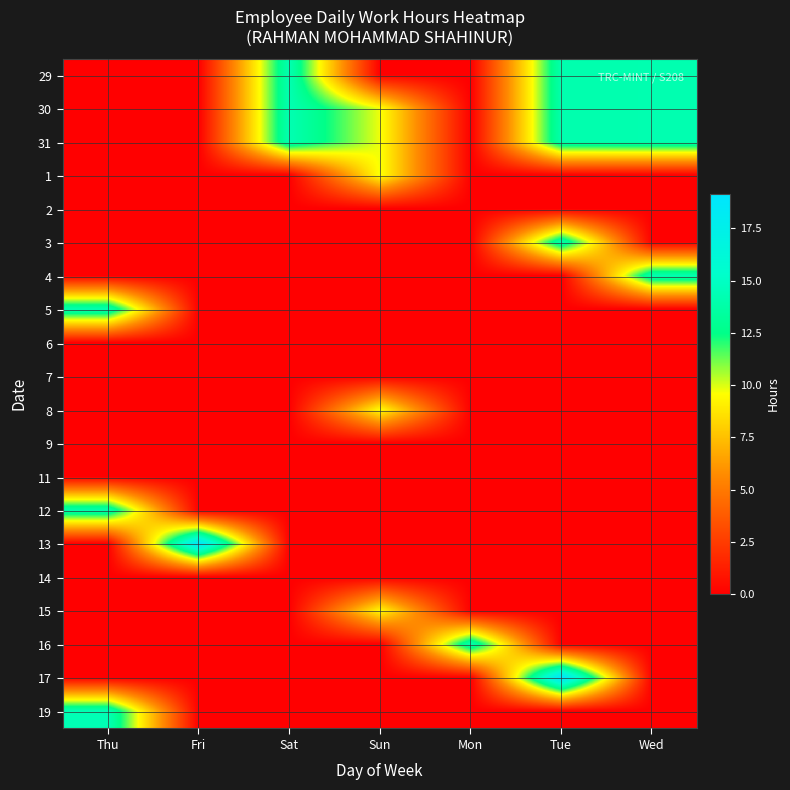

Which has a higher value, Mon or Thu?

Mon